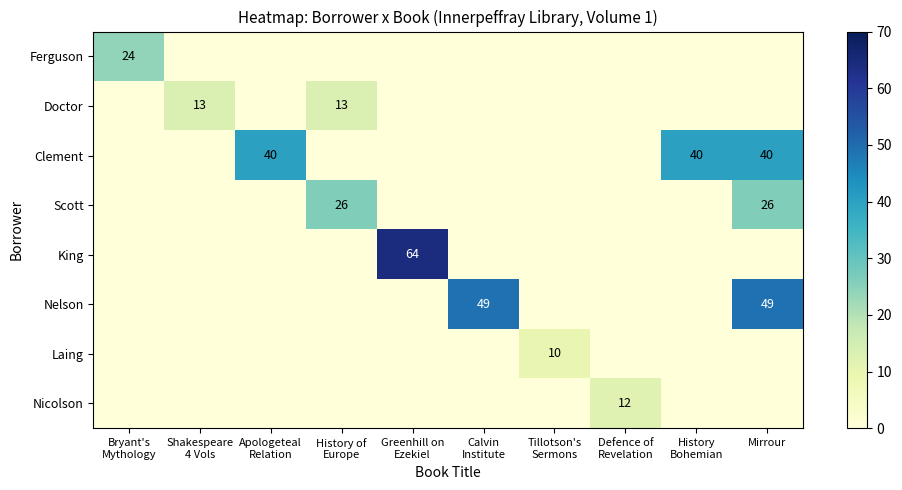

What is the difference between the maximum and minimum values in the Doctor series?

13